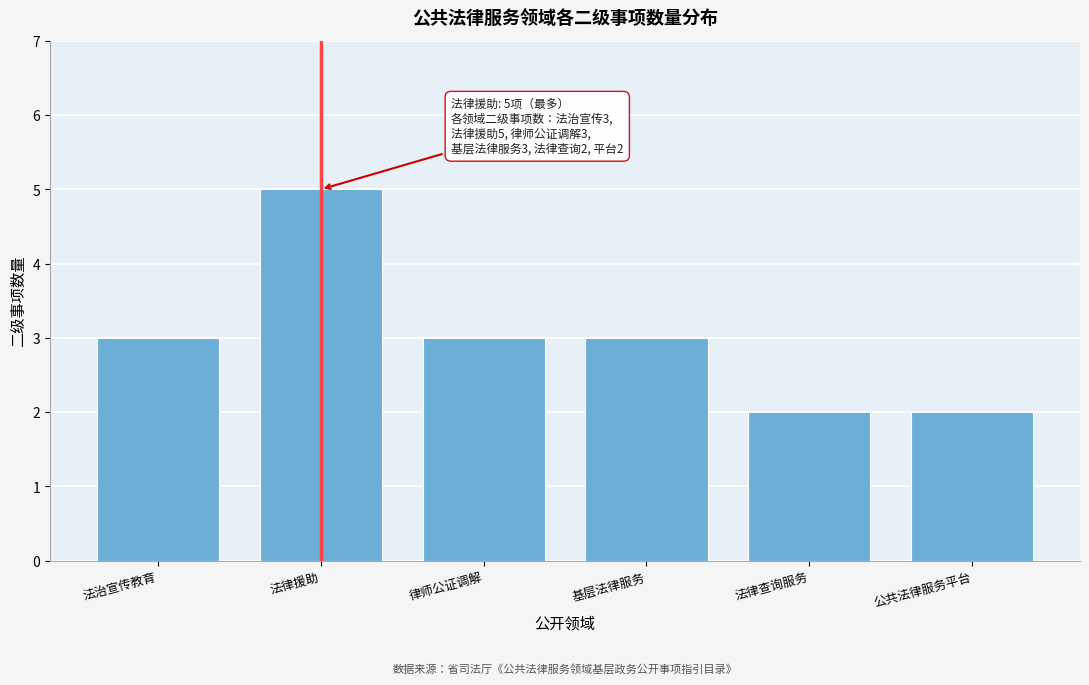

Reading left to right, list all the values displayed in this chart.

3	5	3	3	2	2